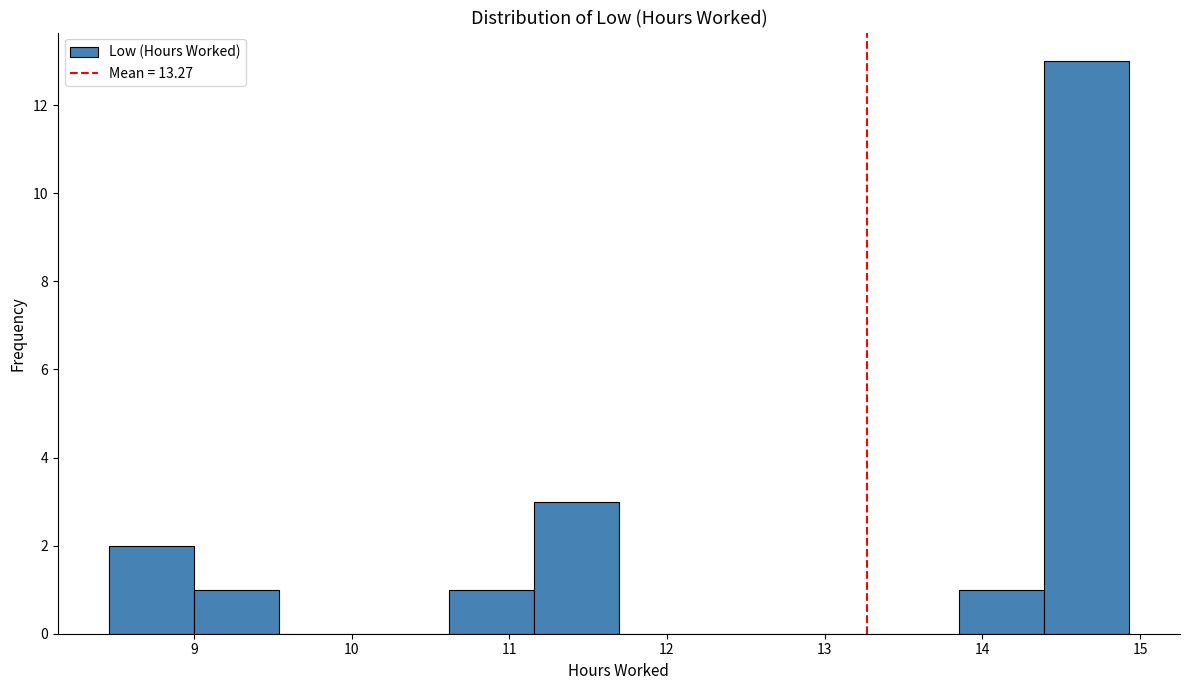

Reading left to right, transcribe this chart: for each bar, give the range it covers on the x-axis and its height. Neither the bar edges nor the heights are printed on the chart, so give them approximately, as read against the axes.

8.5 to 9.0: 2
9.0 to 9.5: 1
9.5 to 10.1: 0
10.1 to 10.6: 0
10.6 to 11.2: 1
11.2 to 11.7: 3
11.7 to 12.2: 0
12.2 to 12.8: 0
12.8 to 13.3: 0
13.3 to 13.9: 0
13.9 to 14.4: 1
14.4 to 14.9: 13